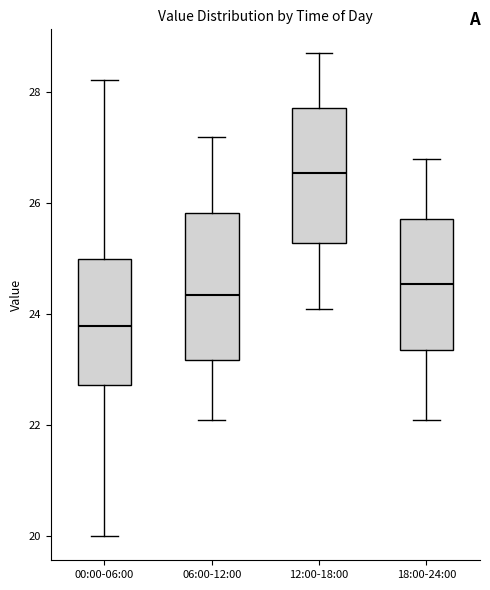

Reading left to right, transcribe this box plot: for each box, give where its median line is, the range the box spans, and where its two whiskers end, as read against the y-axis. The values are not printed on the chart, so give them approximately, as read against the axis.

00:00-06:00: median 23.8, box 22.8 to 25.0, whiskers 20.0 to 28.2
06:00-12:00: median 24.4, box 23.2 to 25.8, whiskers 22.2 to 27.2
12:00-18:00: median 26.6, box 25.2 to 27.8, whiskers 24.2 to 28.8
18:00-24:00: median 24.6, box 23.4 to 25.8, whiskers 22.2 to 26.8